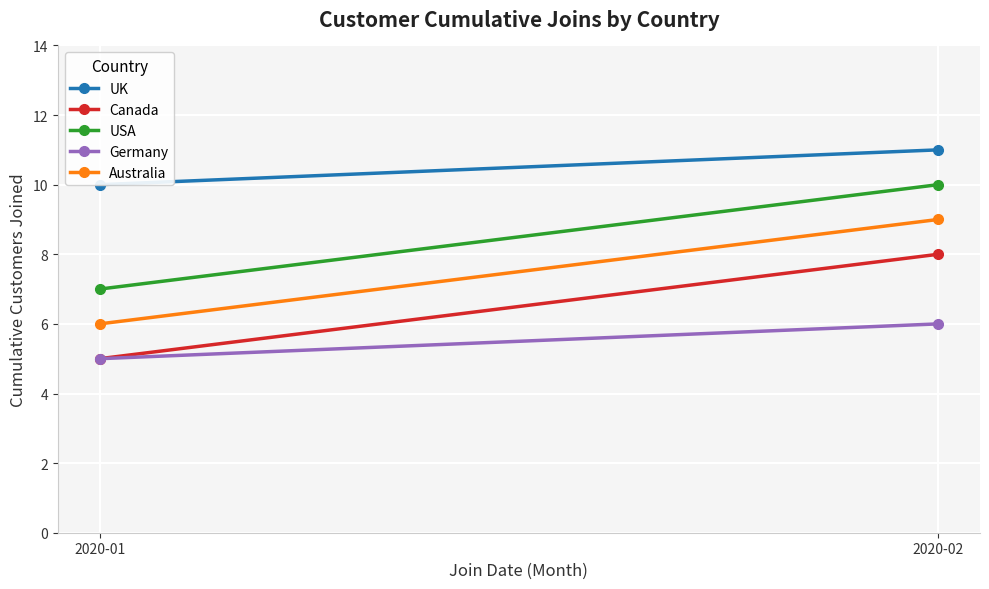

What is the total value across all series at 2020-01?

33